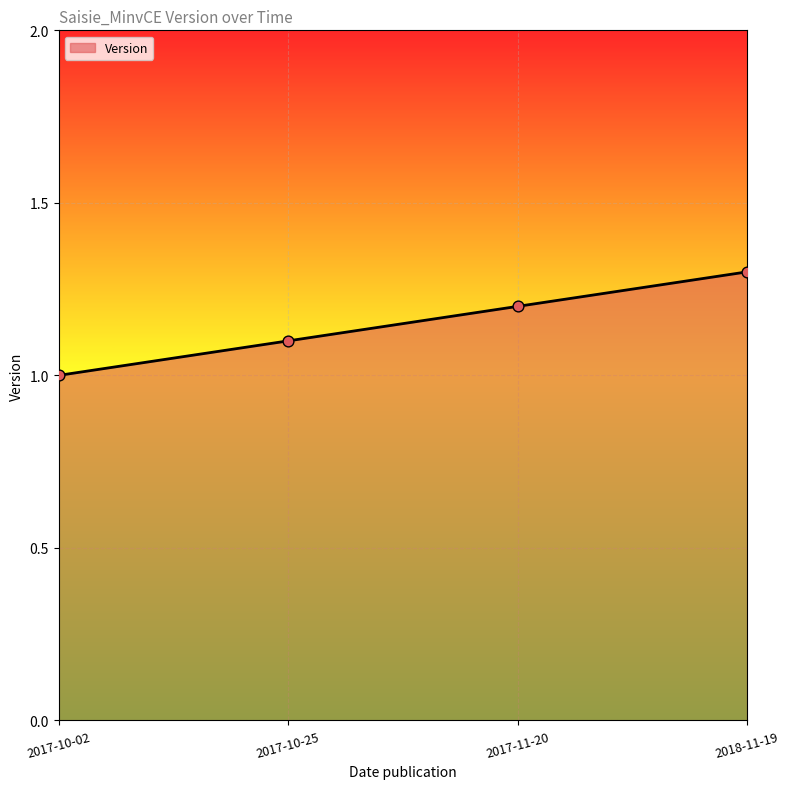

What is the ratio of the value at 2017-11-20 to the value at 2018-11-19?

0.9